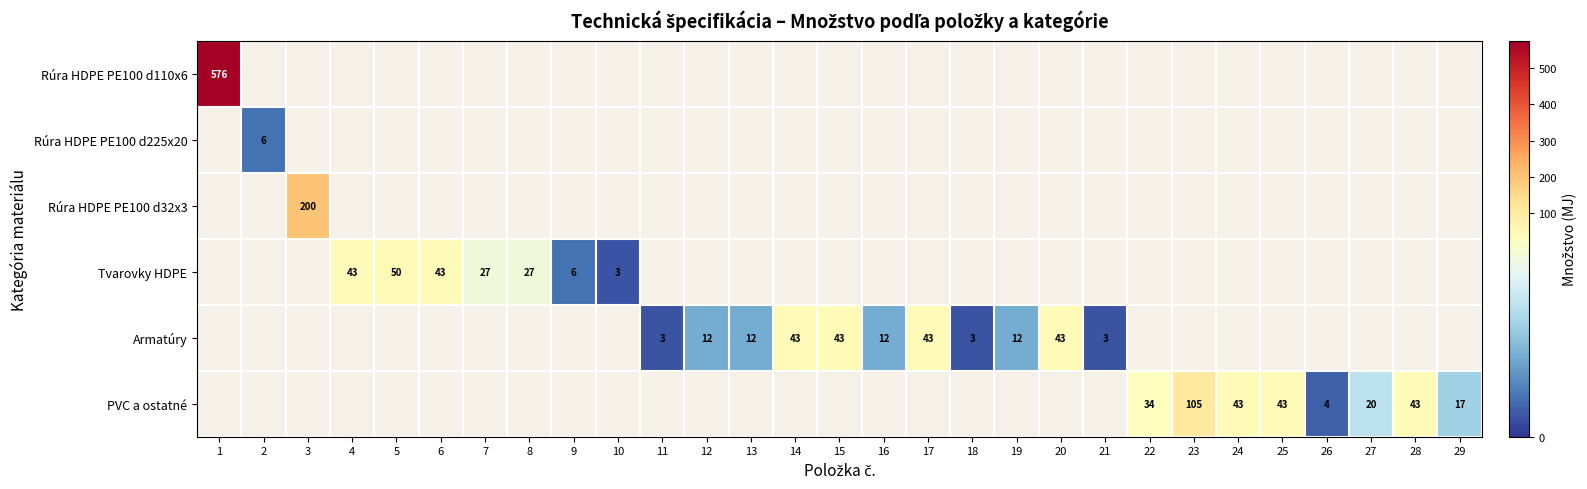

What is the sum of the PVC a ostatné values at 28 and 26?

47